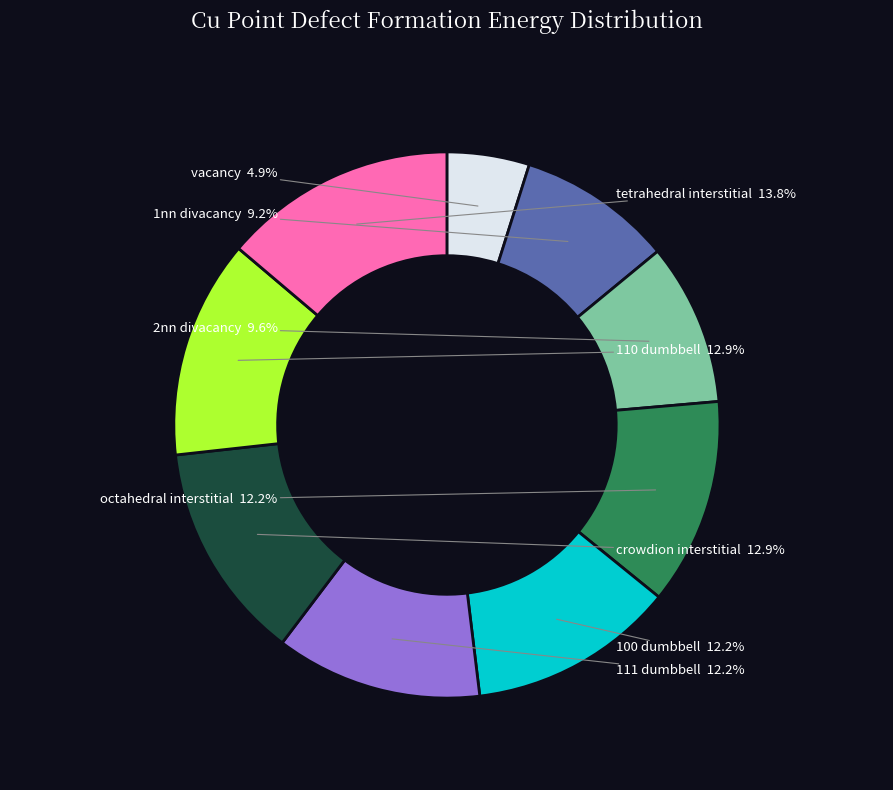

Between crowdion interstitial and 1nn divacancy, which is larger?

crowdion interstitial